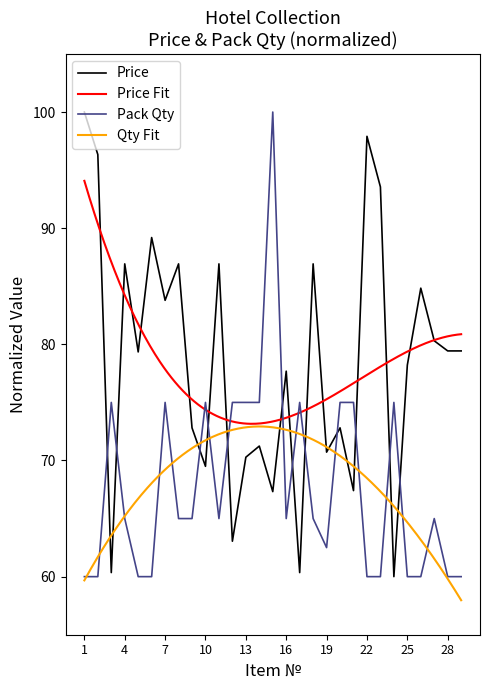

Which has a higher value, 21 or 9?

9